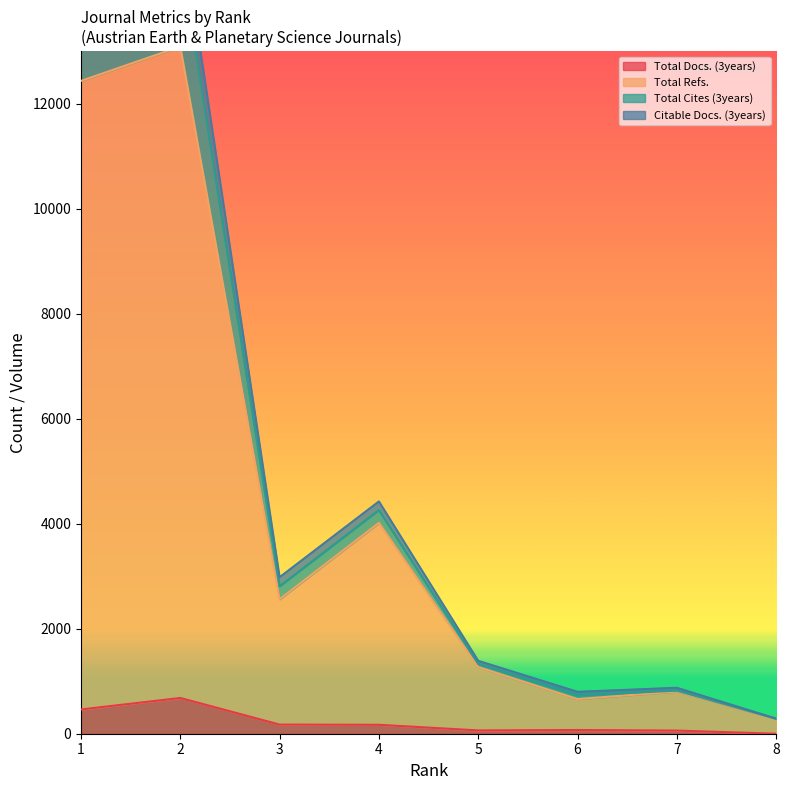

True or false: Total Docs. (3years) and Total Refs. intersect in this chart.

False